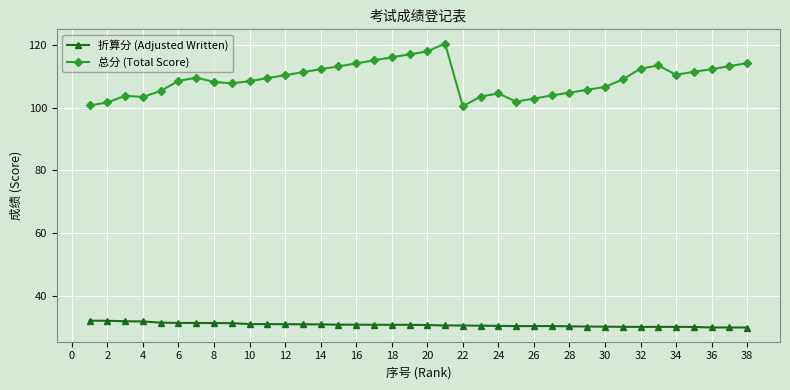

Does the chart display data point markers on the line(s)?

Yes